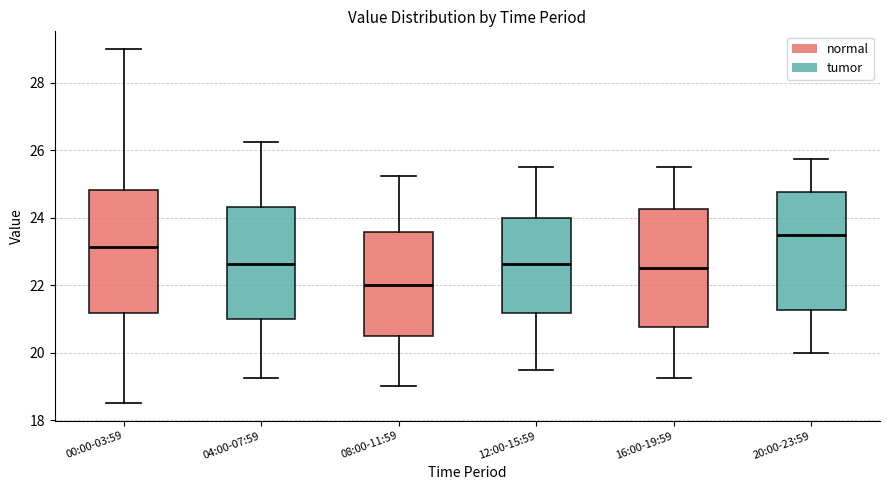

Which box has the highest median line?

20:00-23:59